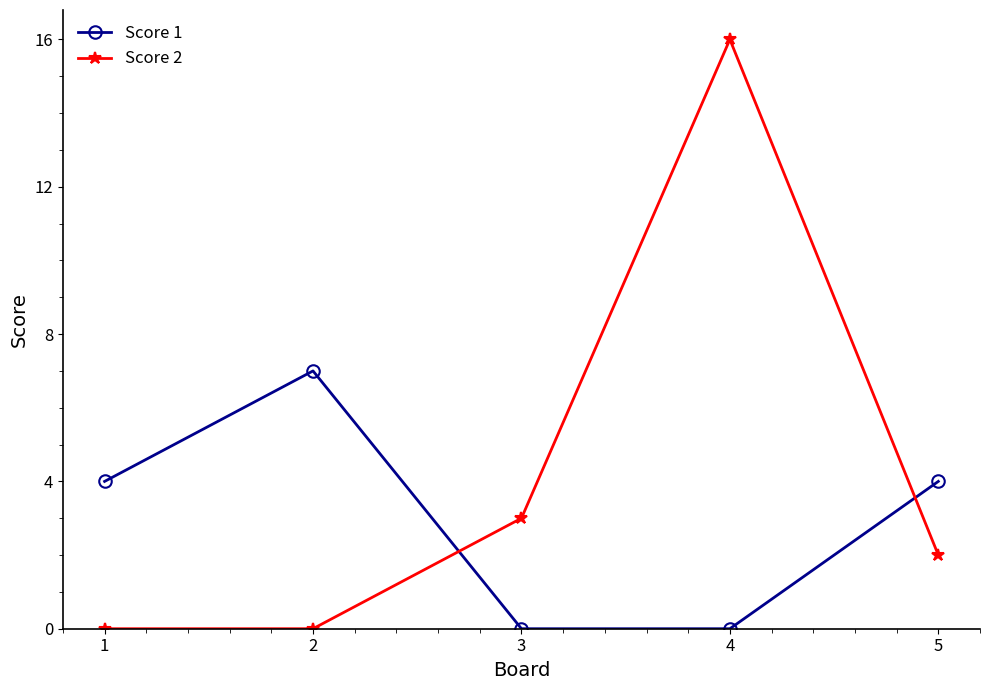

At how many categories does at least one series exceed 1?

5